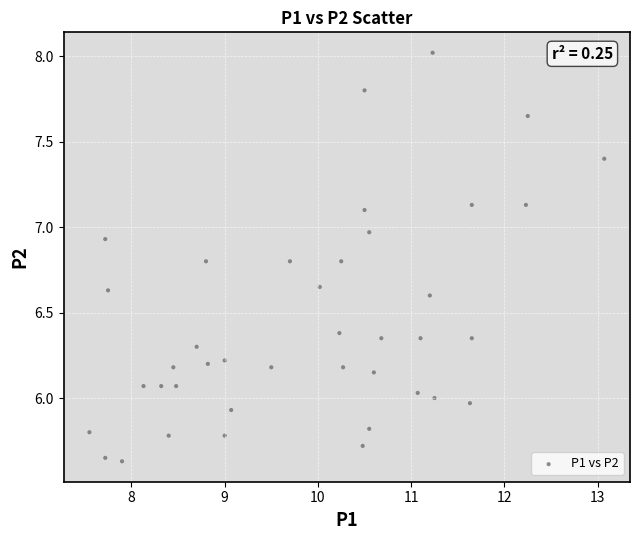

What is the range of X values (max minus min)?

5.5